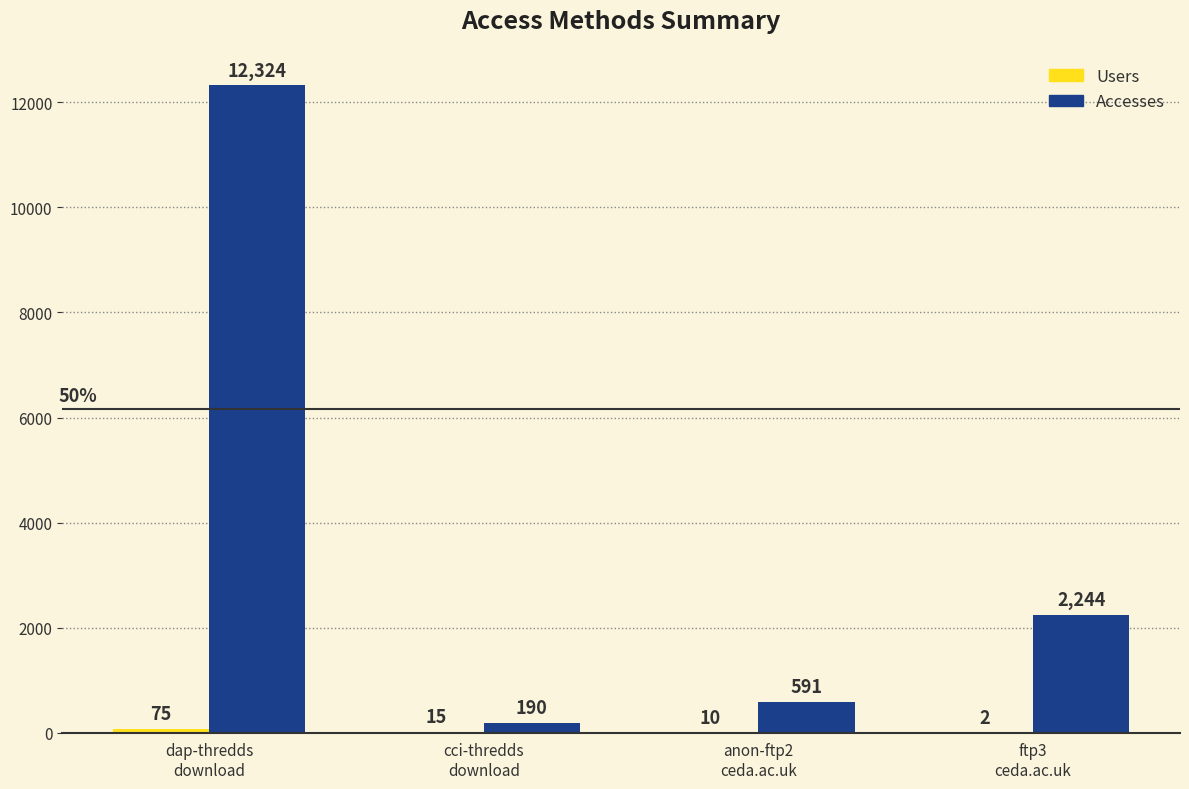

What is the maximum value shown in the chart?

12324